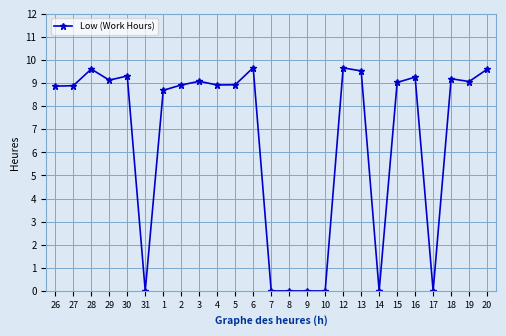

What is the greatest value displayed?

9.7